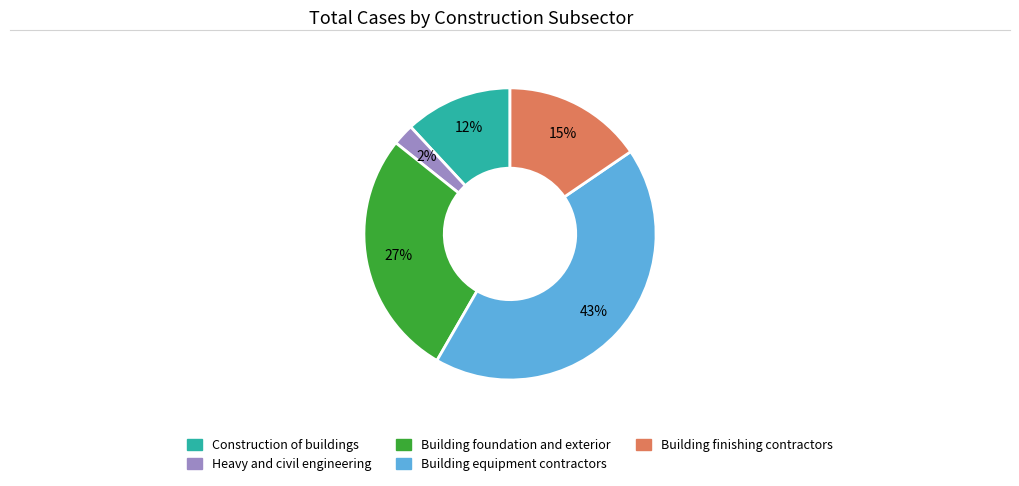

Is there any slice that represents more than half of the pie?

No